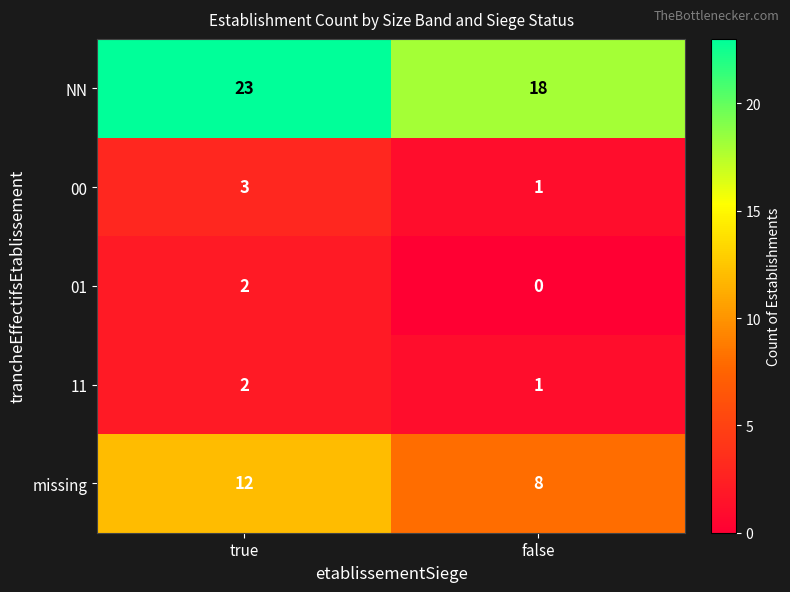

Which series has the widest spread of values?

NN